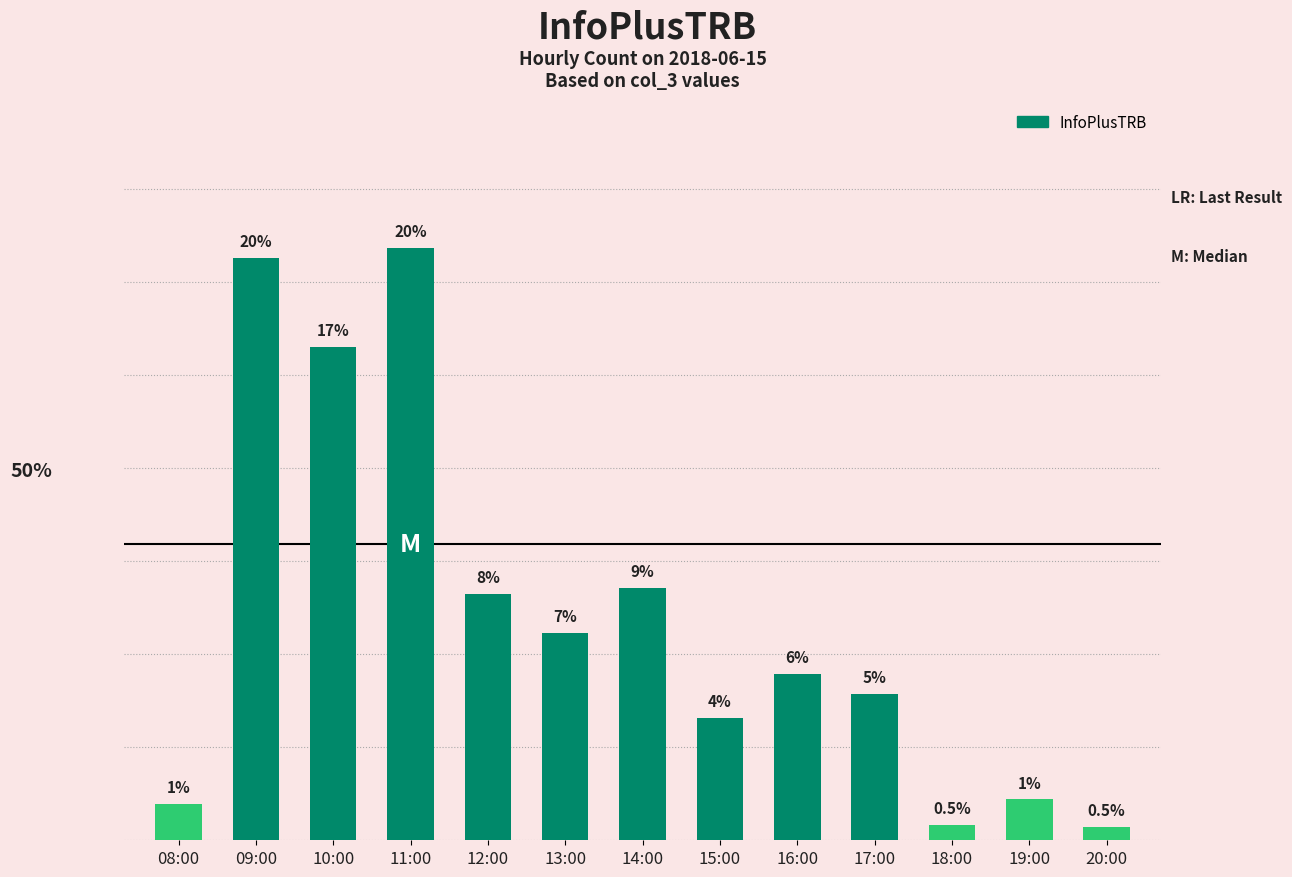

What is the value of the 1st bar from the left?

1.2